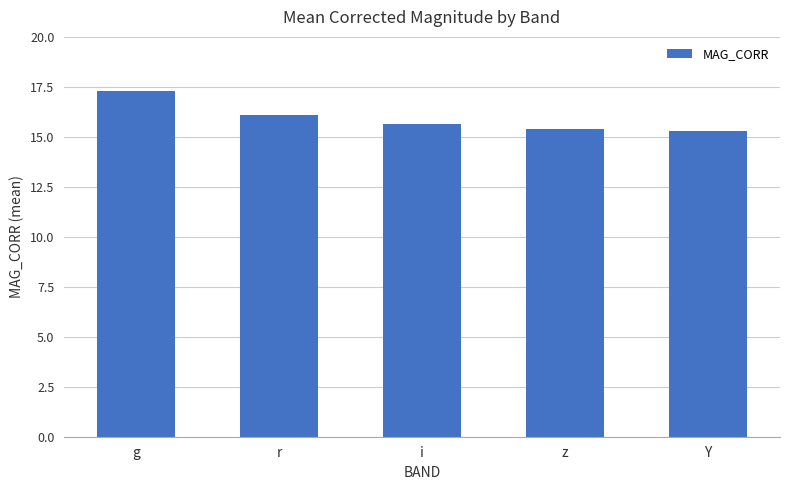

What is the difference between the values at i and g?

1.7